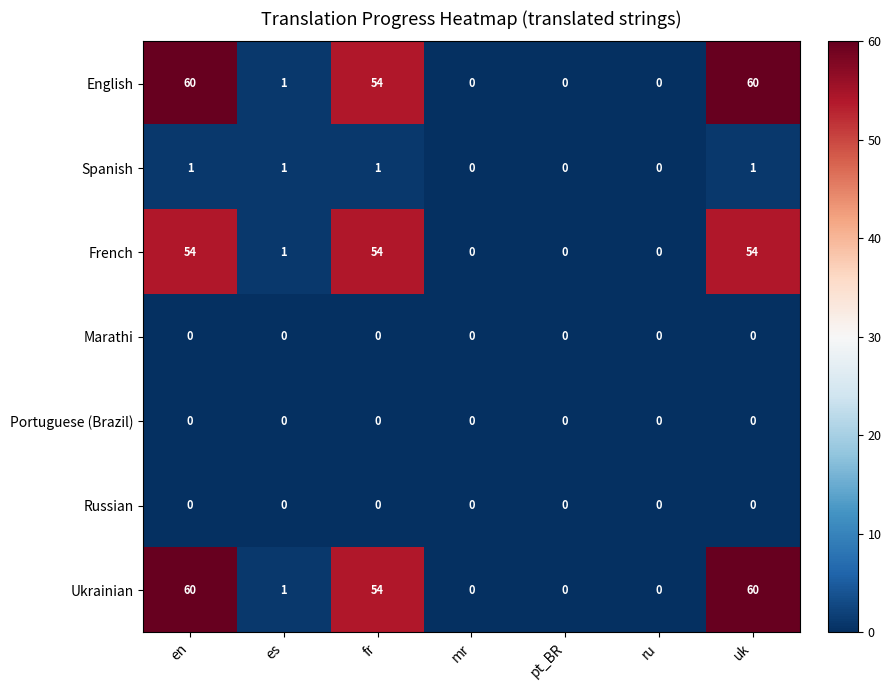

How many Spanish values are between 0 and 1?

7